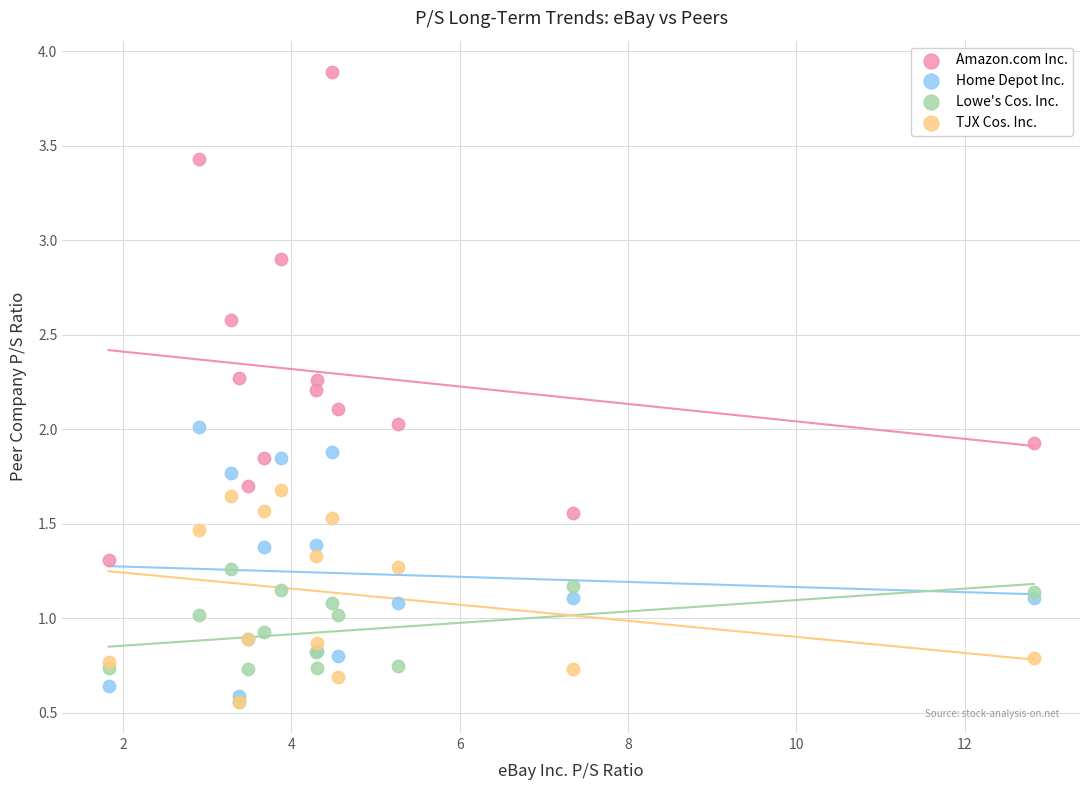

Which series reaches the maximum Y coordinate?

Amazon.com Inc.